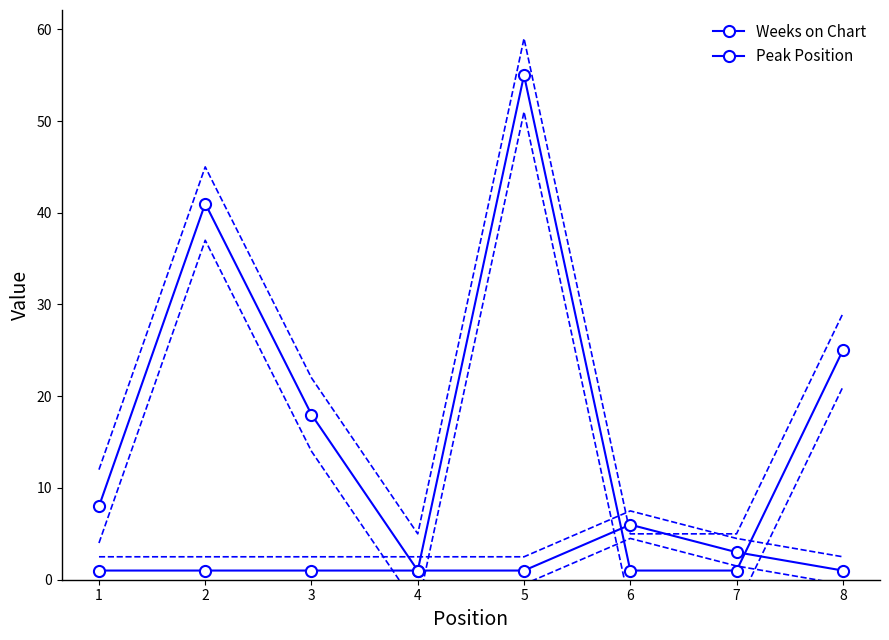

What is the difference between the highest and lowest values at 7?

2